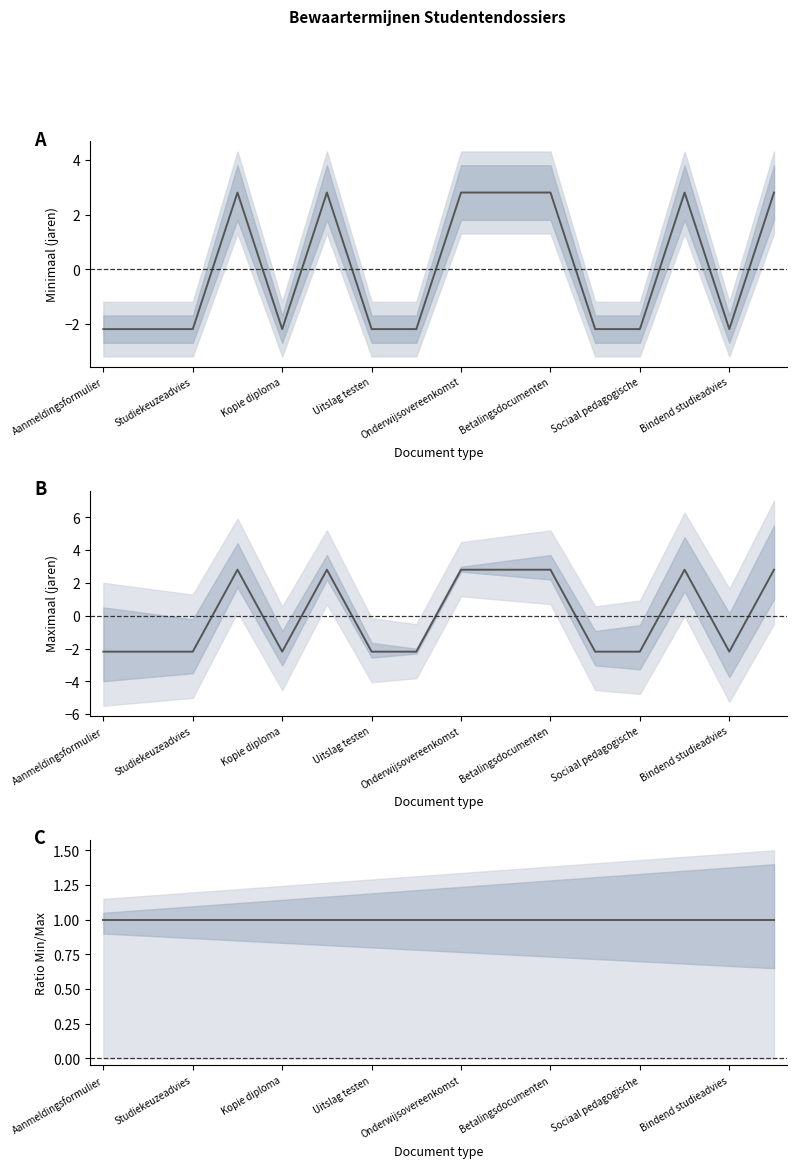

At which label does Ratio Min/Max reach its peak?

Aanmeldingsformulier